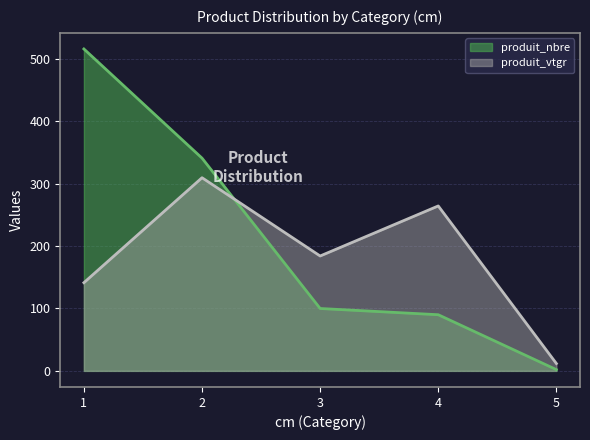

Rank the series at 5 from highest to lowest value.

produit_vtgr, produit_nbre